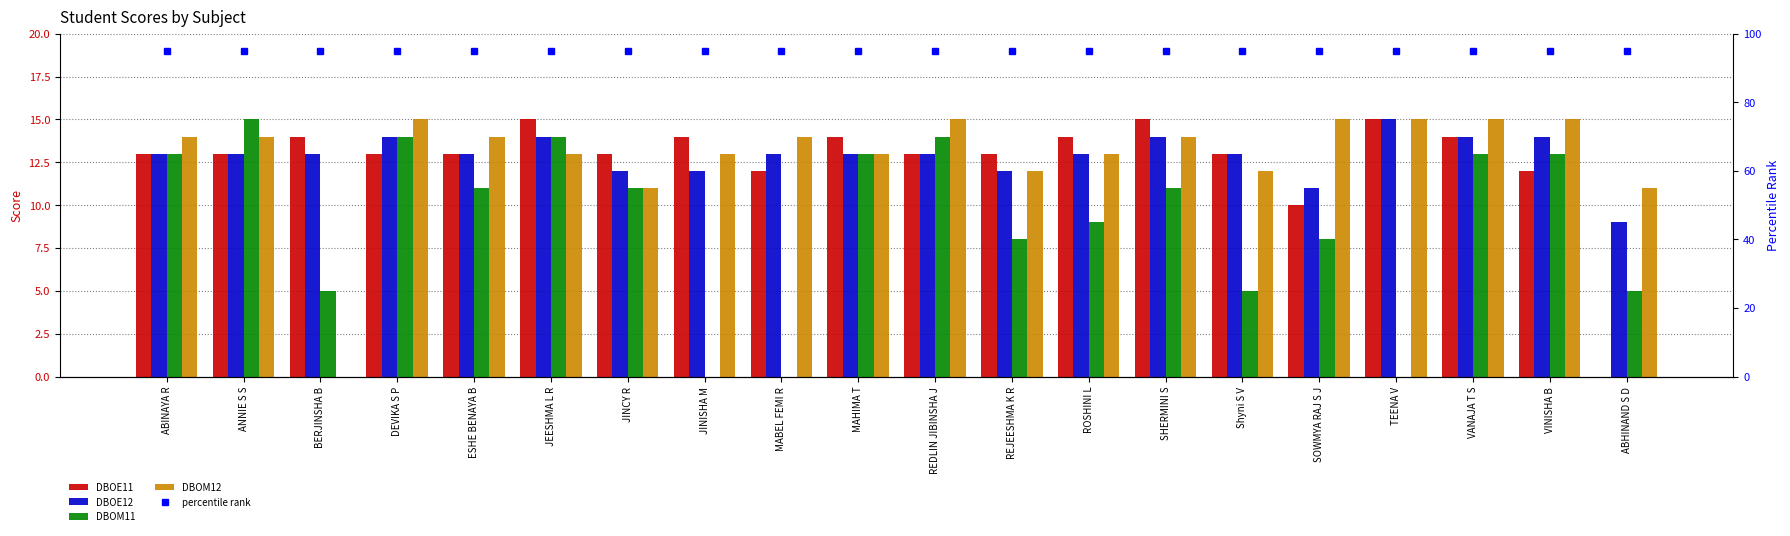

What is the highest value of the DBOE12 series?

15